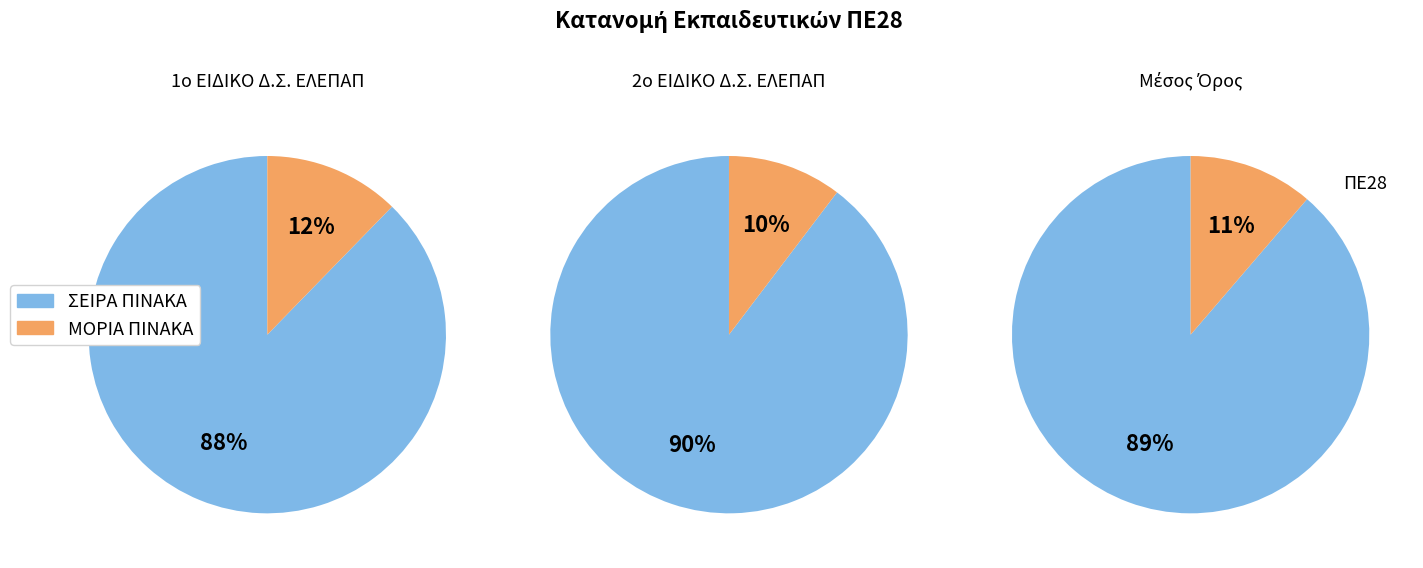

What percentage is the 1 slice, to the nearest percent?

88%